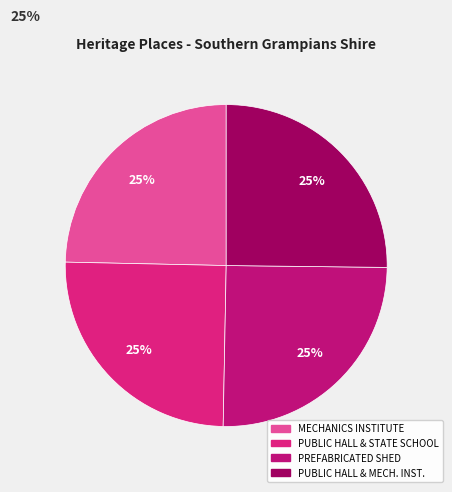

How many segments does this pie chart have?

4